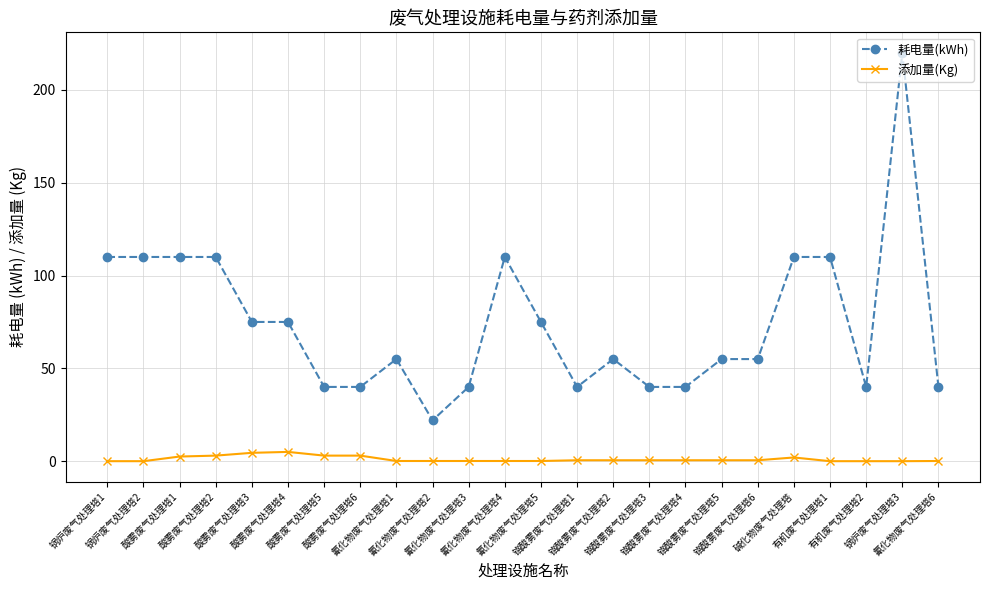

Which series has the largest total across all categories?

耗电量(kWh)